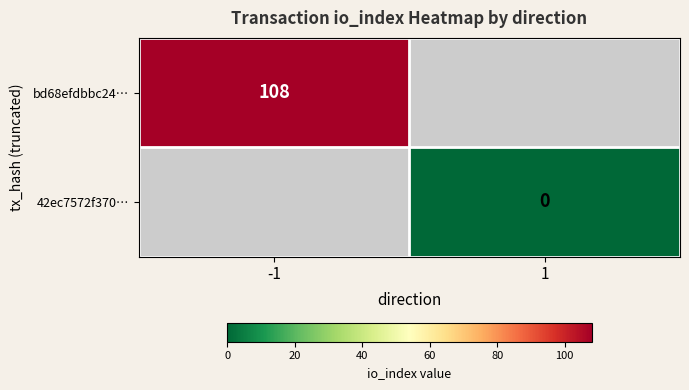

At which category does the chart reach its peak across all series?

-1